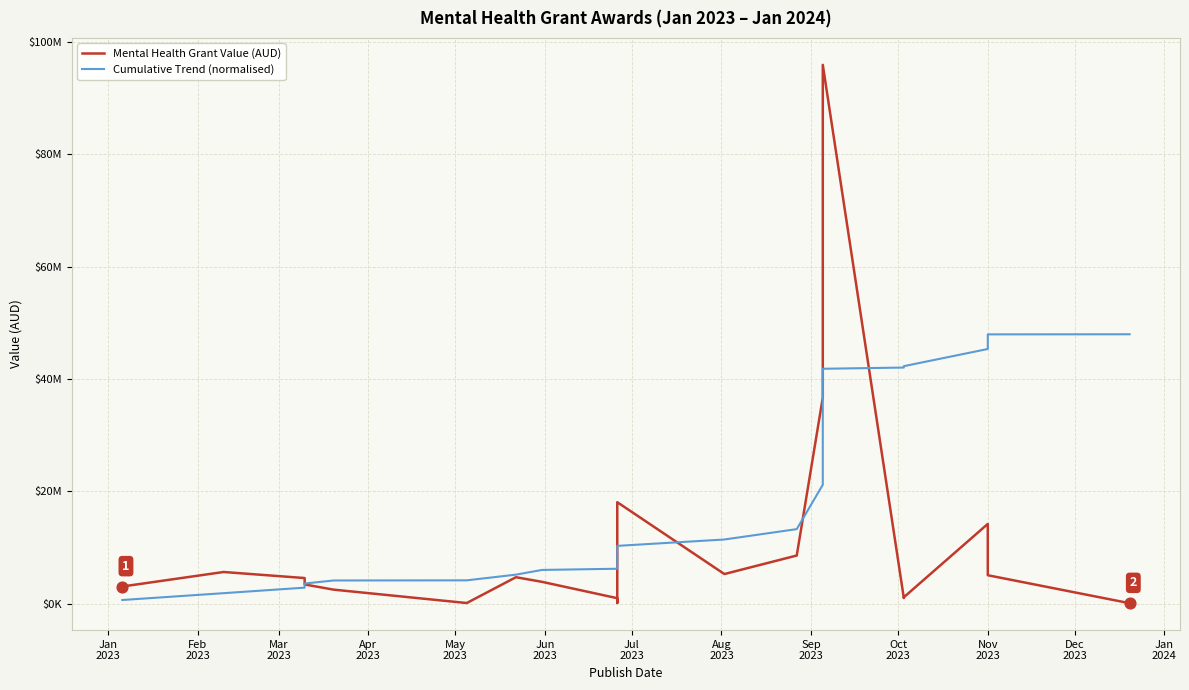

What are all the series names shown in the legend?

Mental Health Grant Value (AUD), Cumulative Trend (normalised)